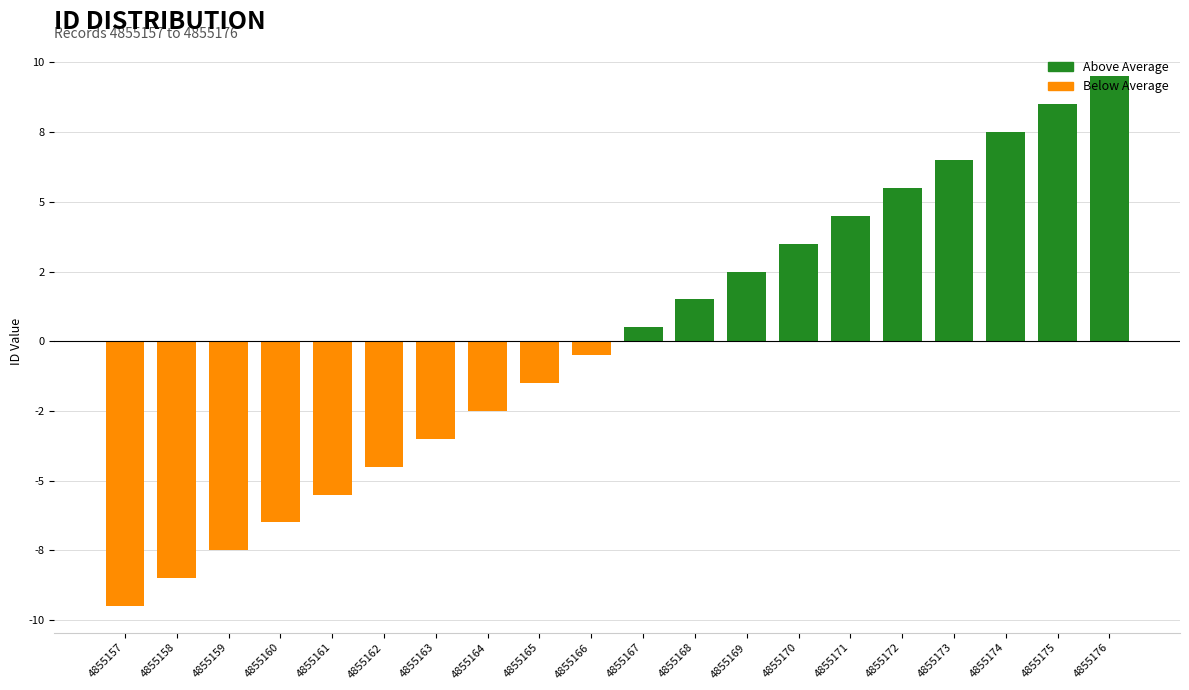

Reading left to right, list all the values displayed in this chart.

4855157=-9.5	4855158=-8.5	4855159=-7.5	4855160=-6.5	4855161=-5.5	4855162=-4.5	4855163=-3.5	4855164=-2.5	4855165=-1.5	4855166=-0.5	4855167=0.5	4855168=1.5	4855169=2.5	4855170=3.5	4855171=4.5	4855172=5.5	4855173=6.5	4855174=7.5	4855175=8.5	4855176=9.5